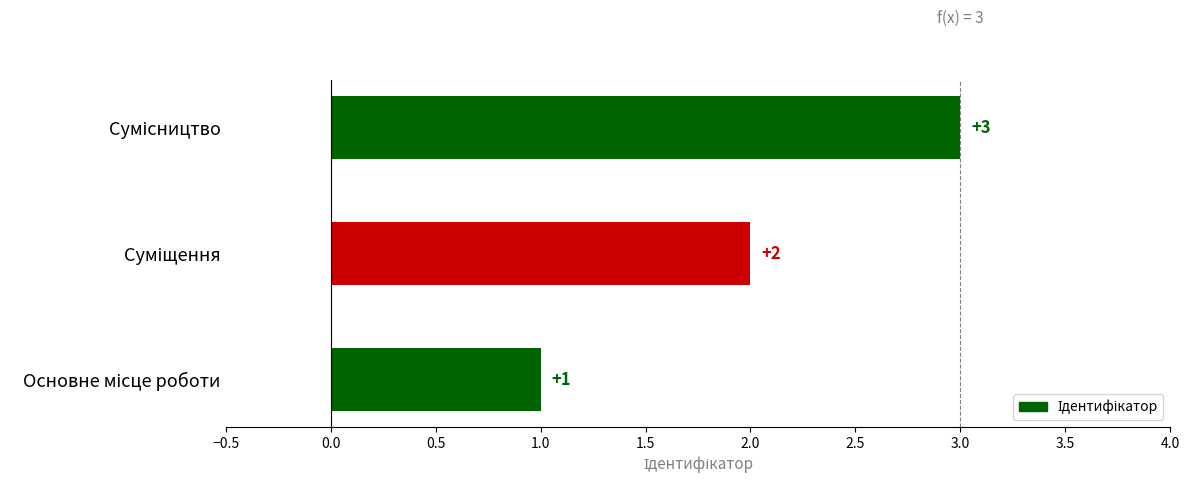

How many values are between 1 and 3?

3